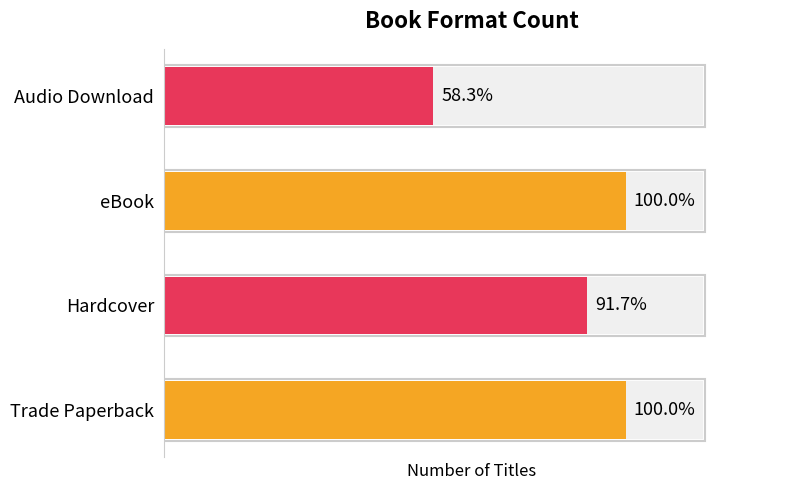

The value at 0 is 8. True or false?

False